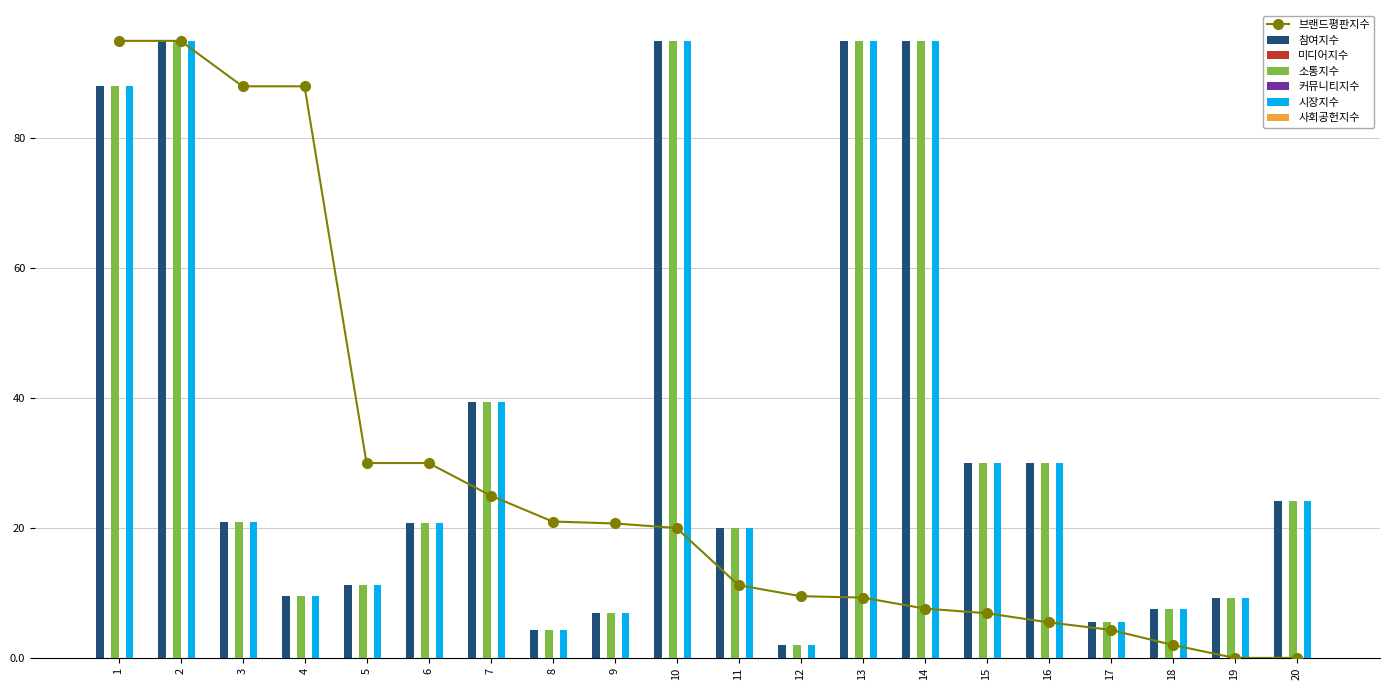

What is the sum of all 브랜드평판지수 values?

569.0